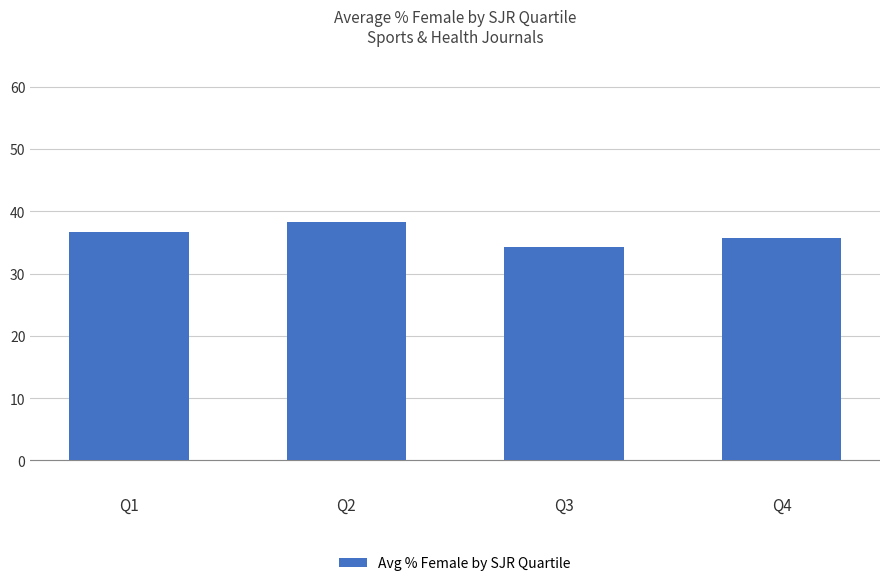

Count the number of data series in this chart.

1